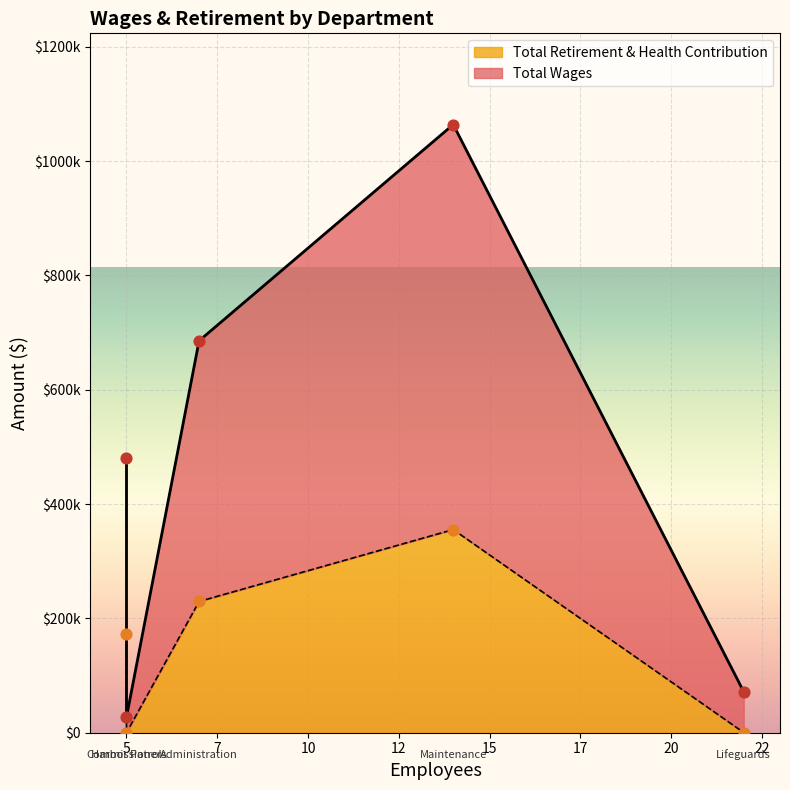

What is the total value across all series at Lifeguards?

71787